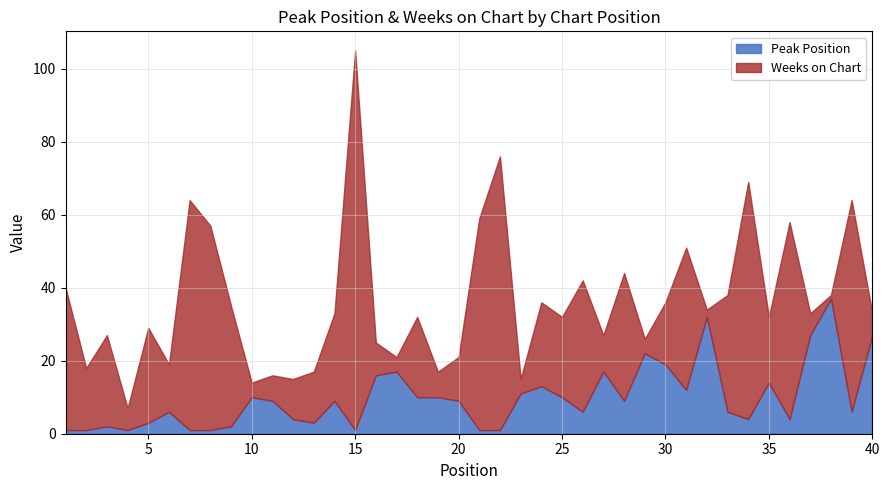

What is the value of the Weeks on Chart point at the 36th from the left?

54